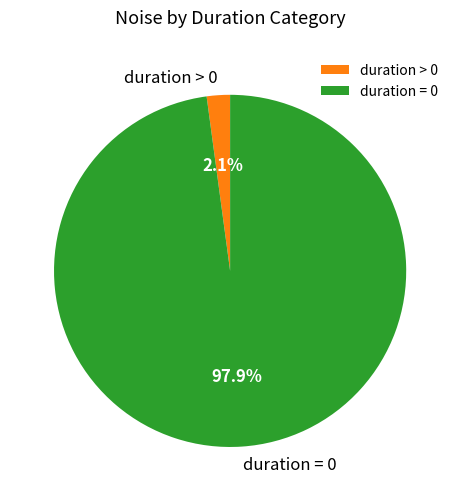

Is duration = 0 the majority of the pie?

Yes